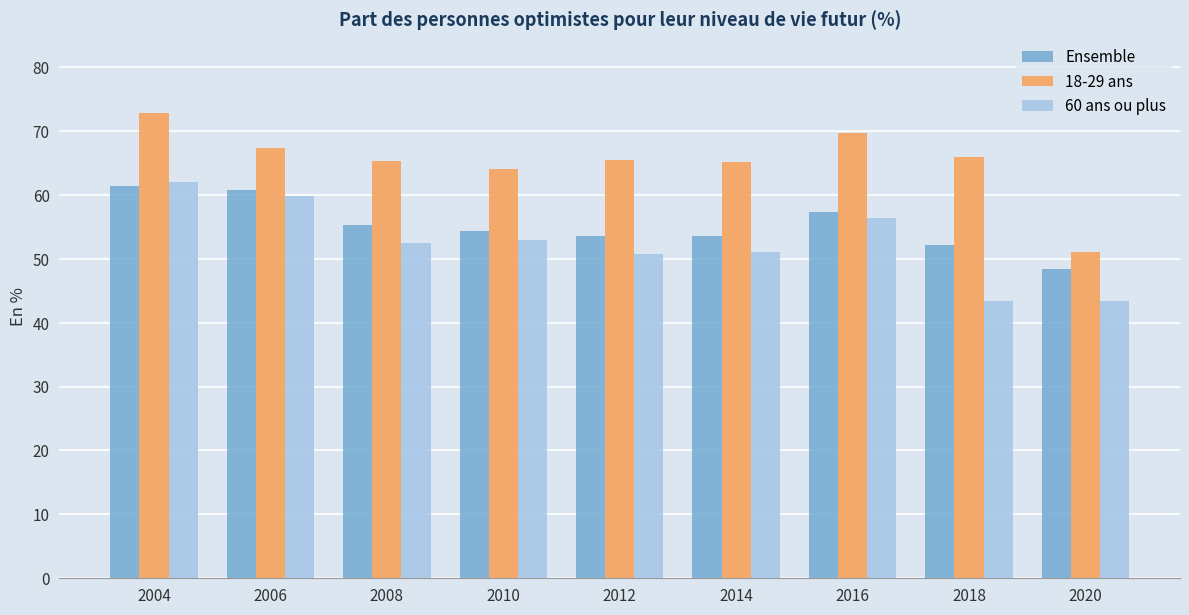

How many bars are there in total?

27